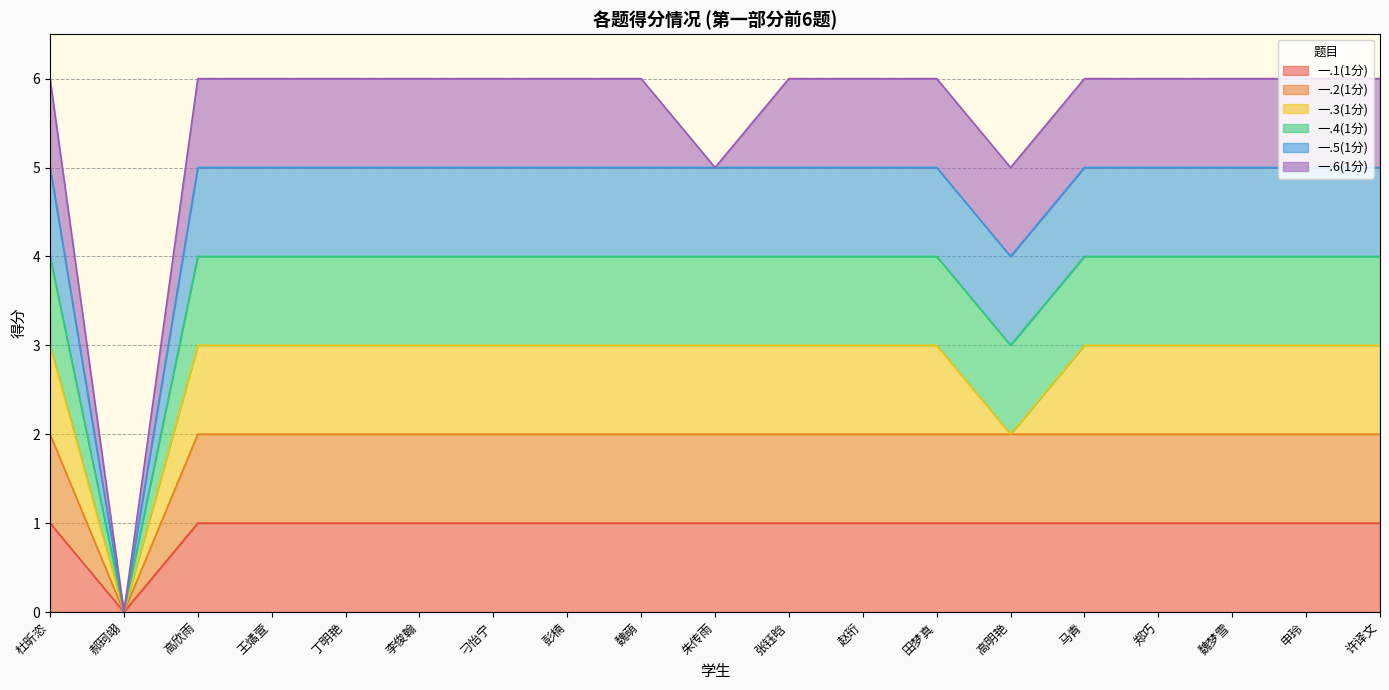

What is the maximum value for 一.2(1分)?

2